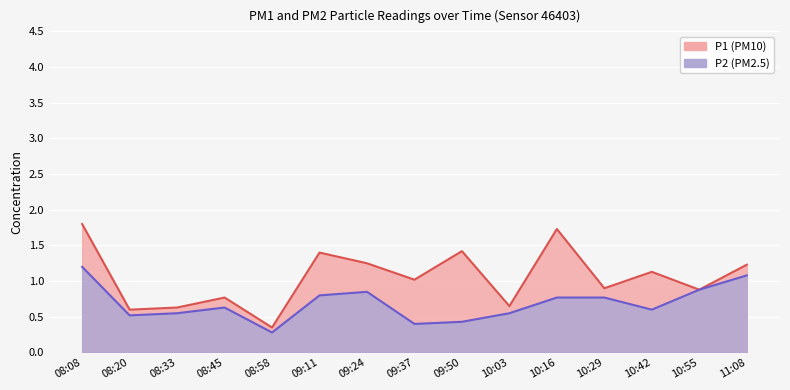

Which series has the largest total across all categories?

P1